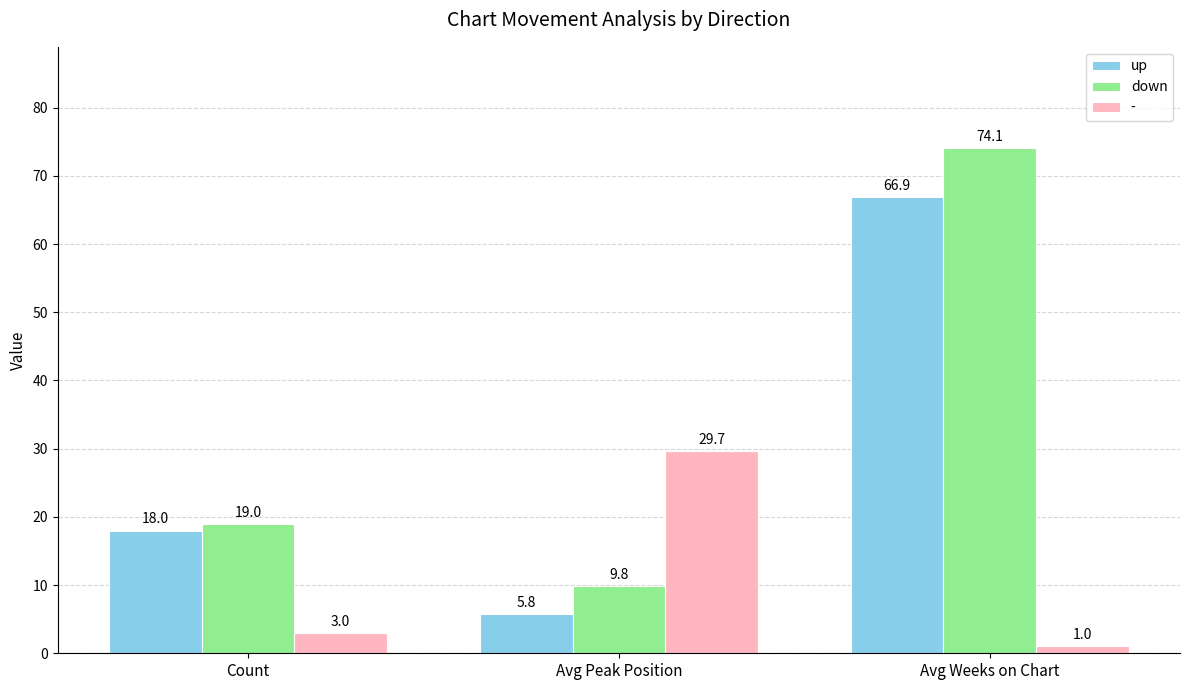

What is the difference between the highest and lowest values at Count?

16.0